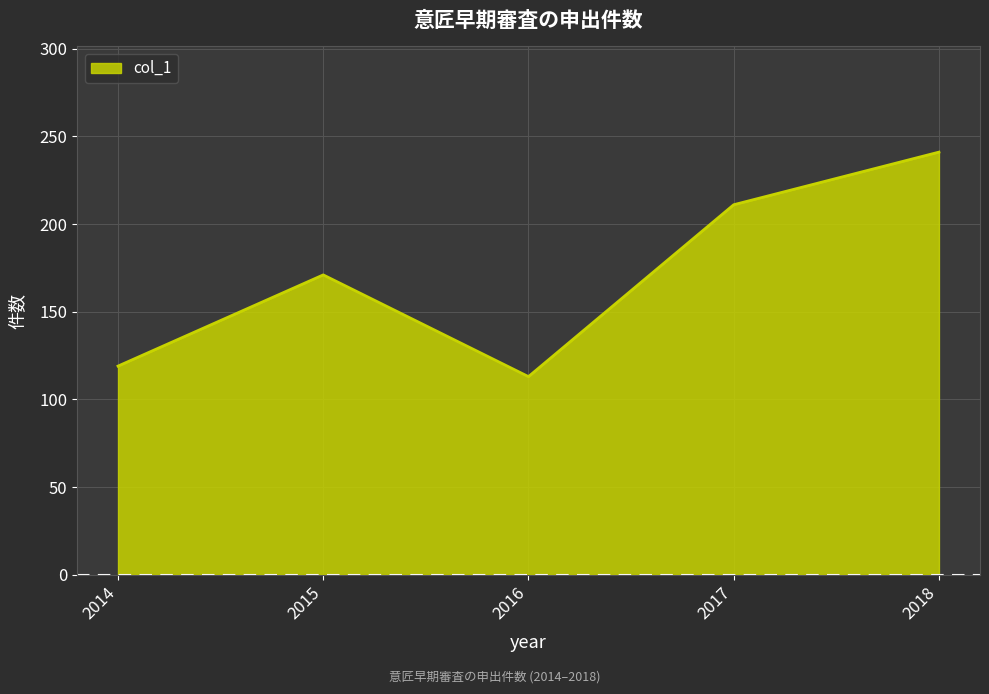

Rank the categories by value from lowest to highest.

2016, 2014, 2015, 2017, 2018